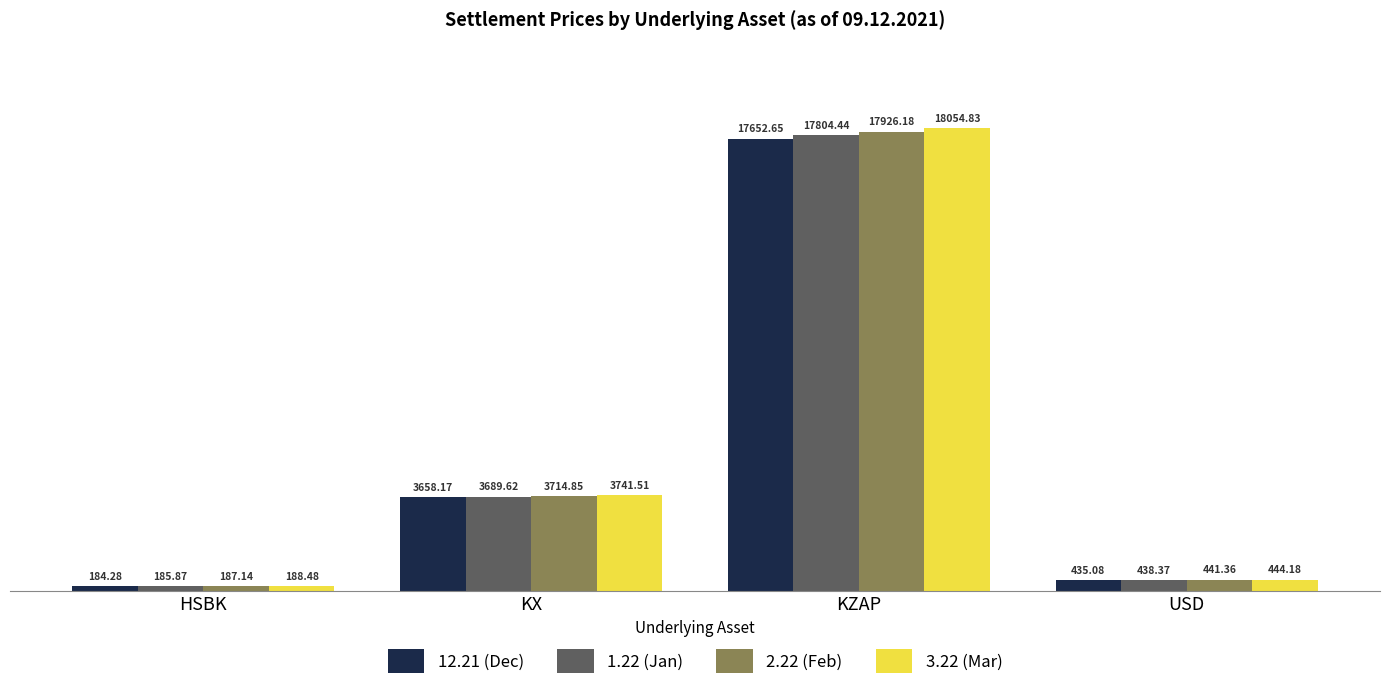

What is the label of the 3rd bar from the left?

KZAP